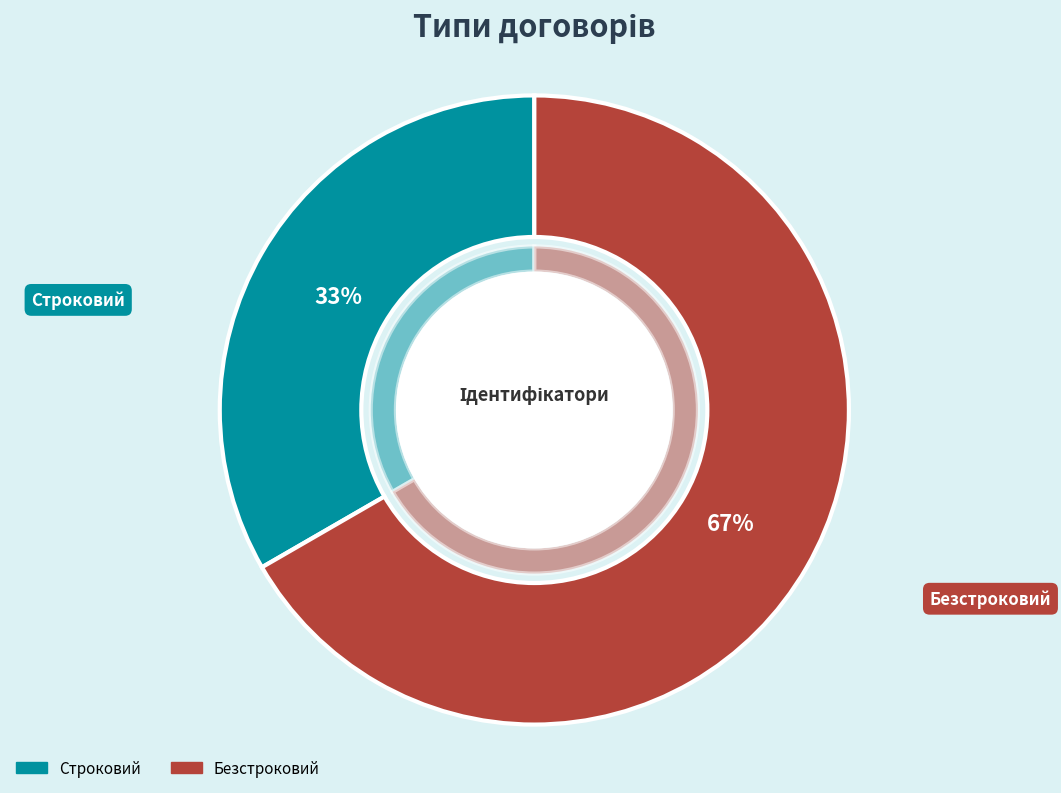

The Безстроковий slice represents 77% of the pie. True or false?

False